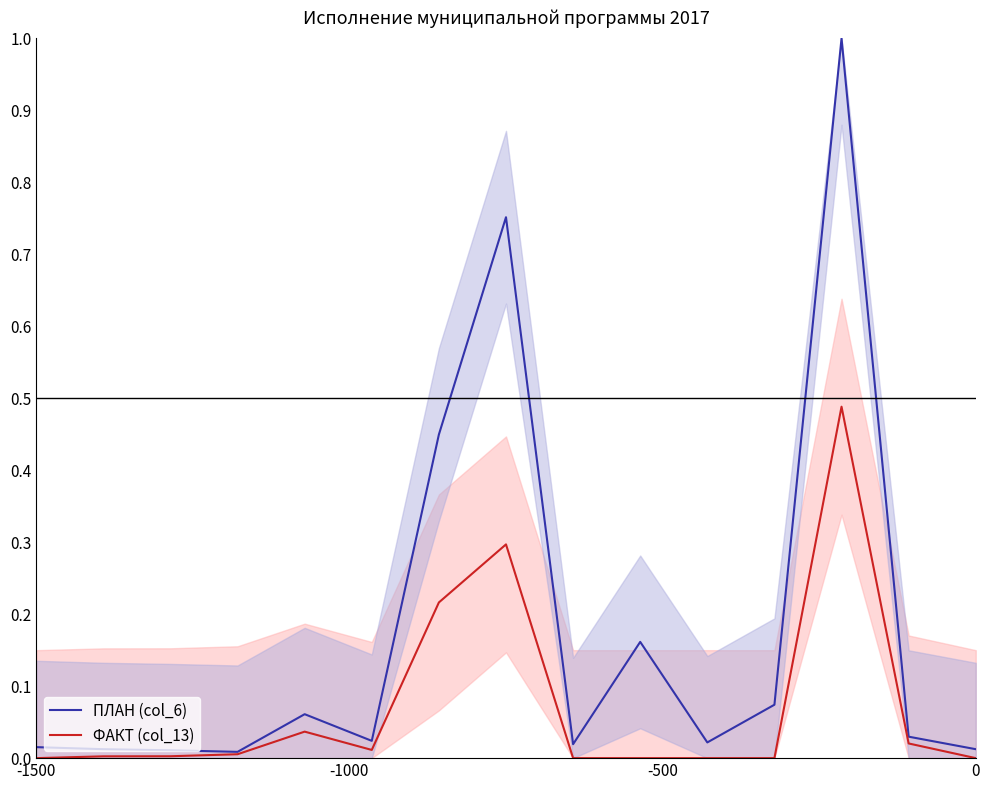

What is the difference between the second highest and minimum values in the ПЛАН (col_6) series?

0.7